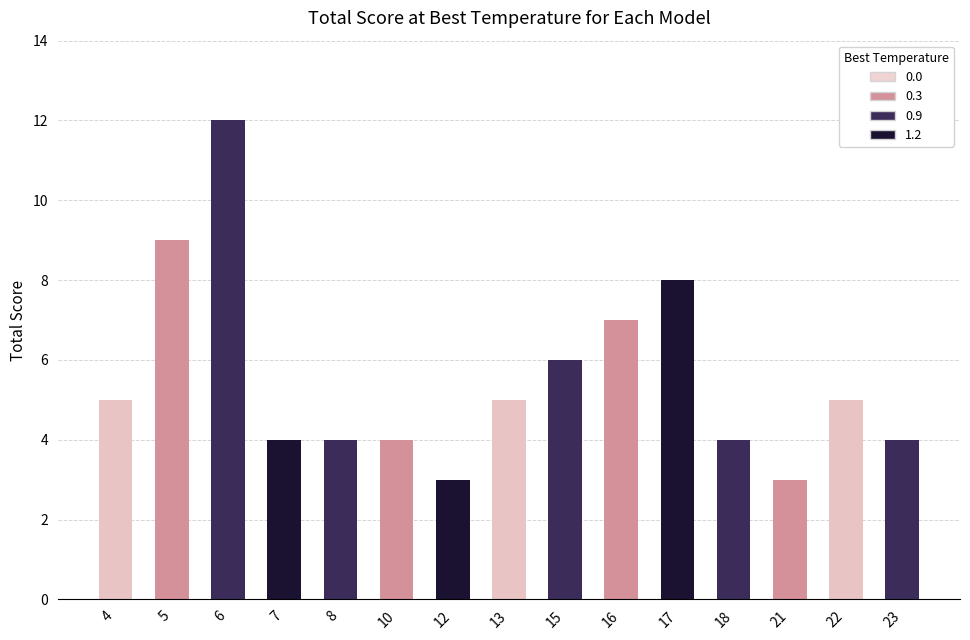

At which label is the value closest to 7?

16